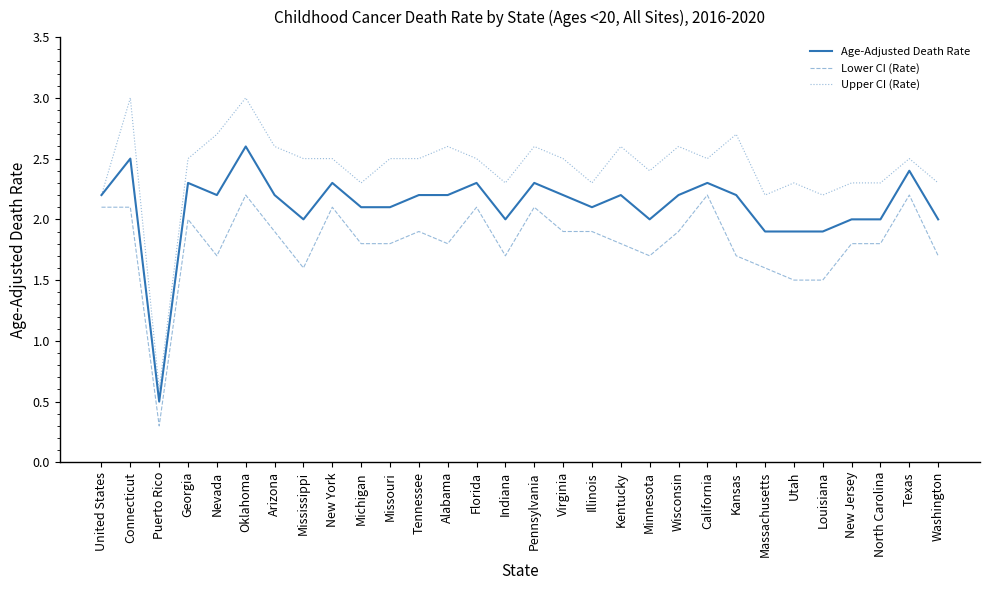

True or false: Lower CI (Rate) has a value of 3.3 at Tennessee.

False